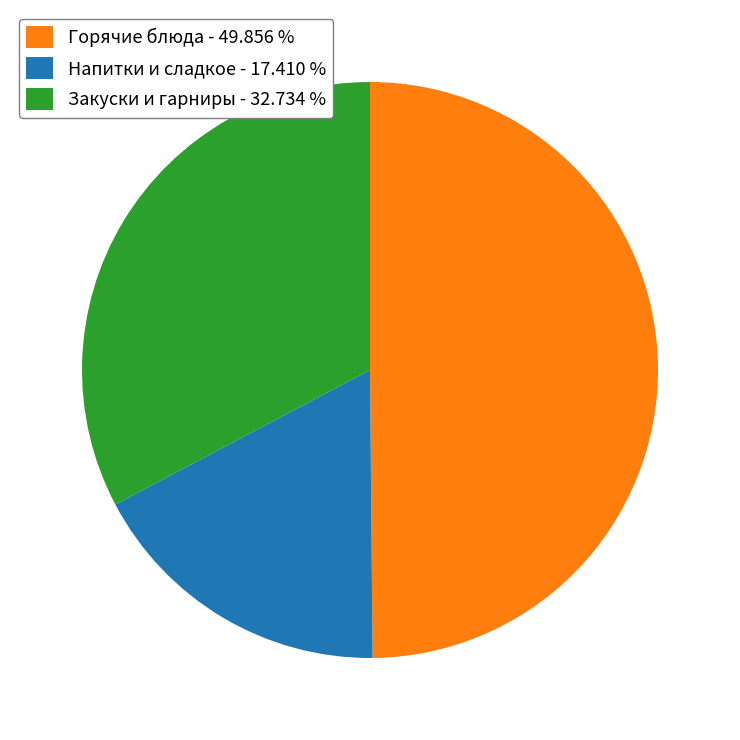

Does any single category account for the majority?

No